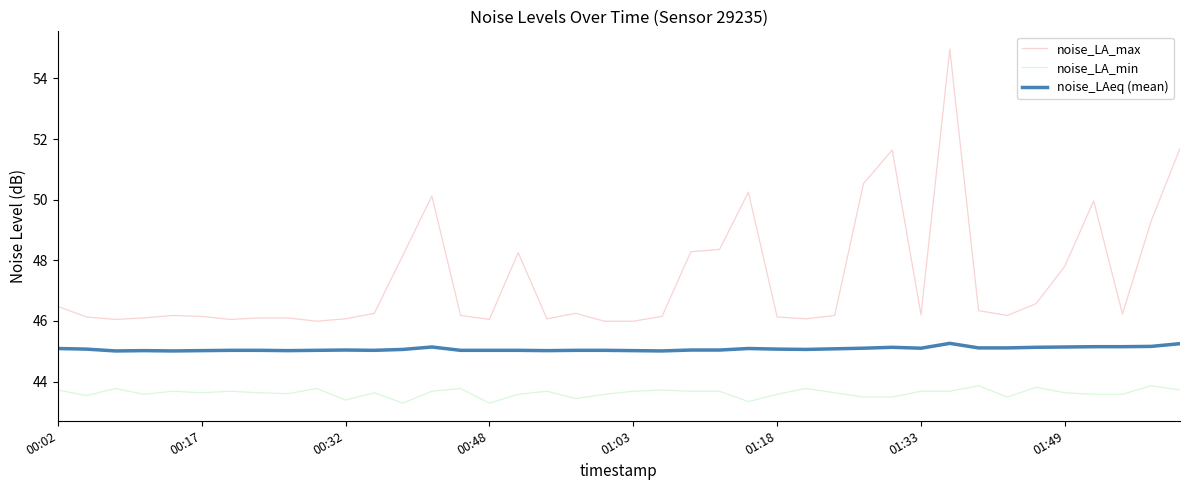

What is the lowest value of the noise_LA_max series?

46.0